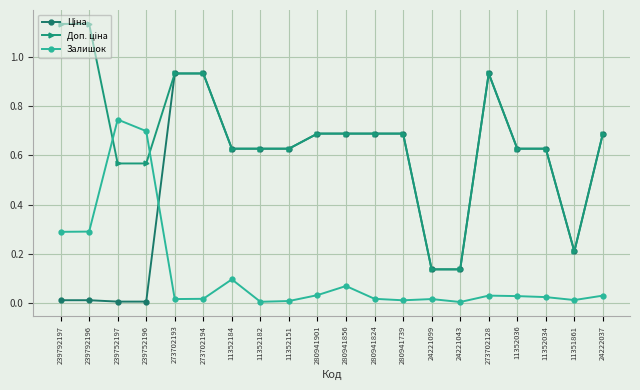

What is the label of the 9th point from the right?

280941824